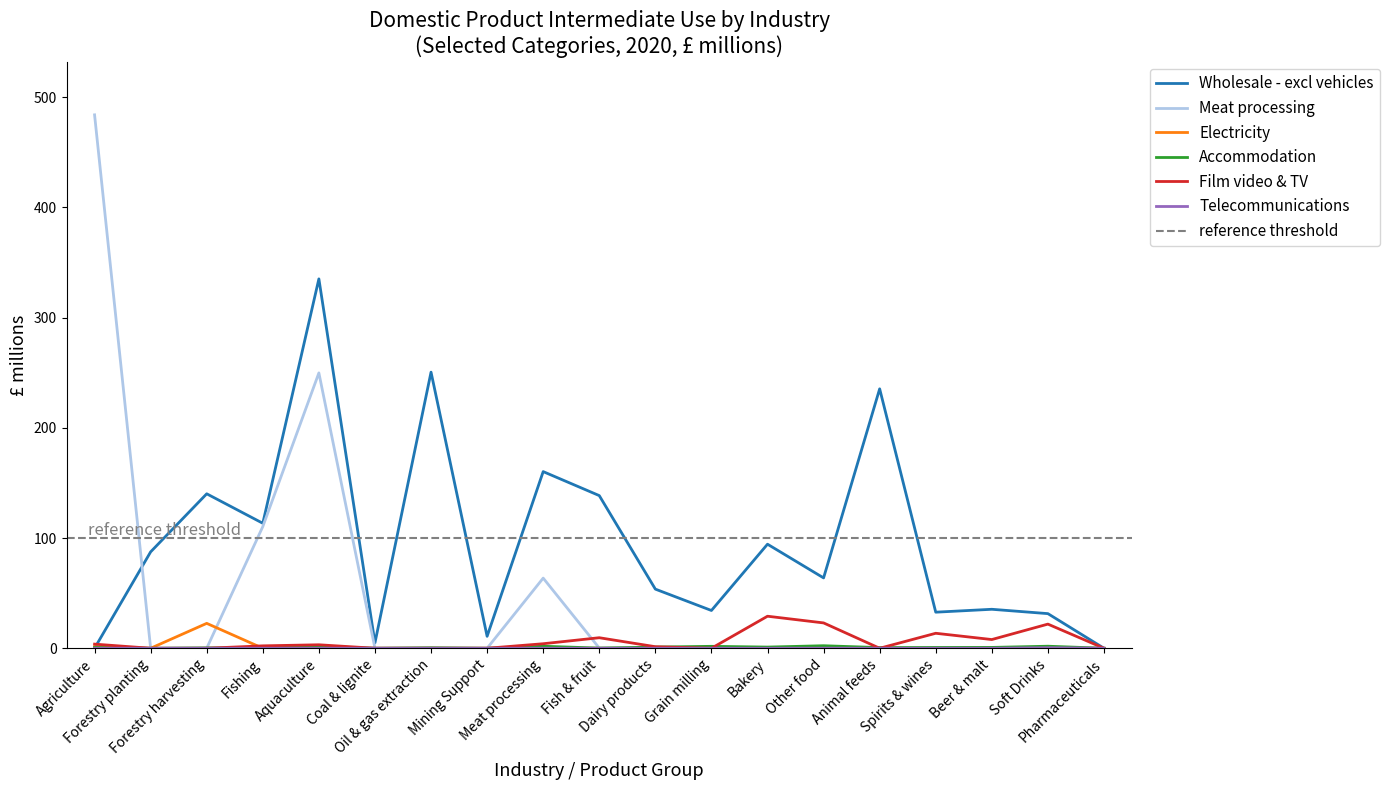

How many intersections are there between Wholesale - excl vehicles and Electricity?

1